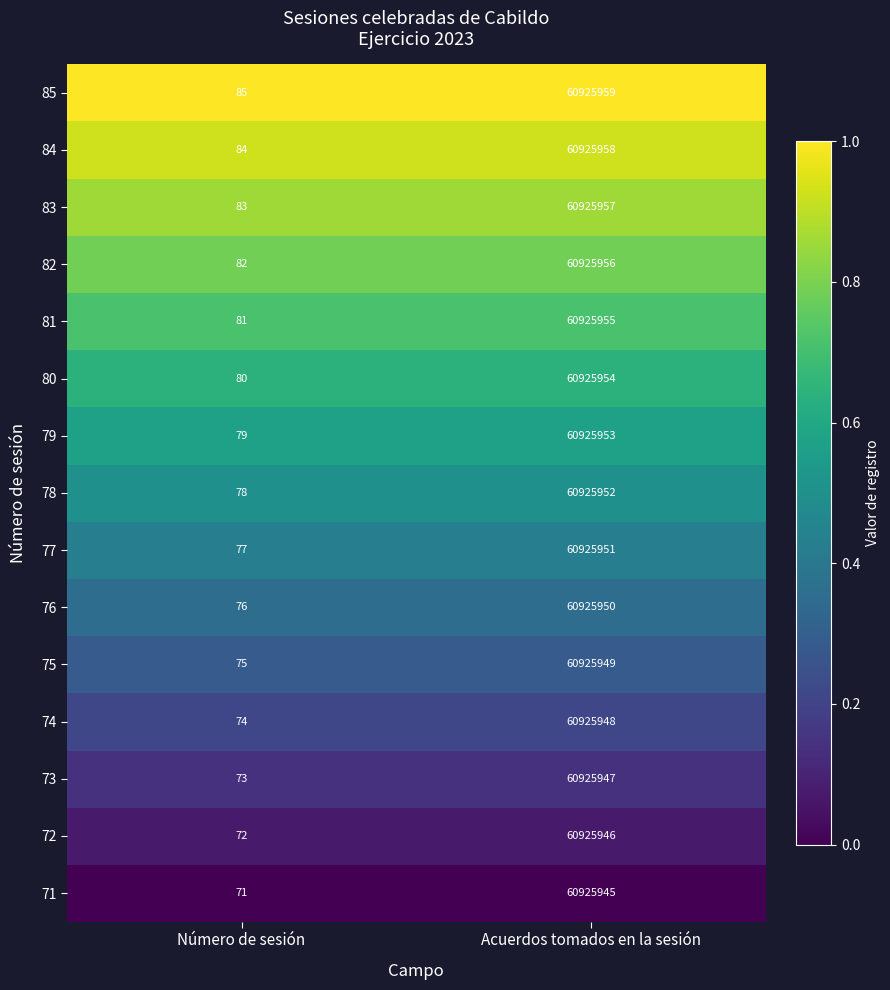

True or false: 74 has a value of 74 at Número de sesión.

True